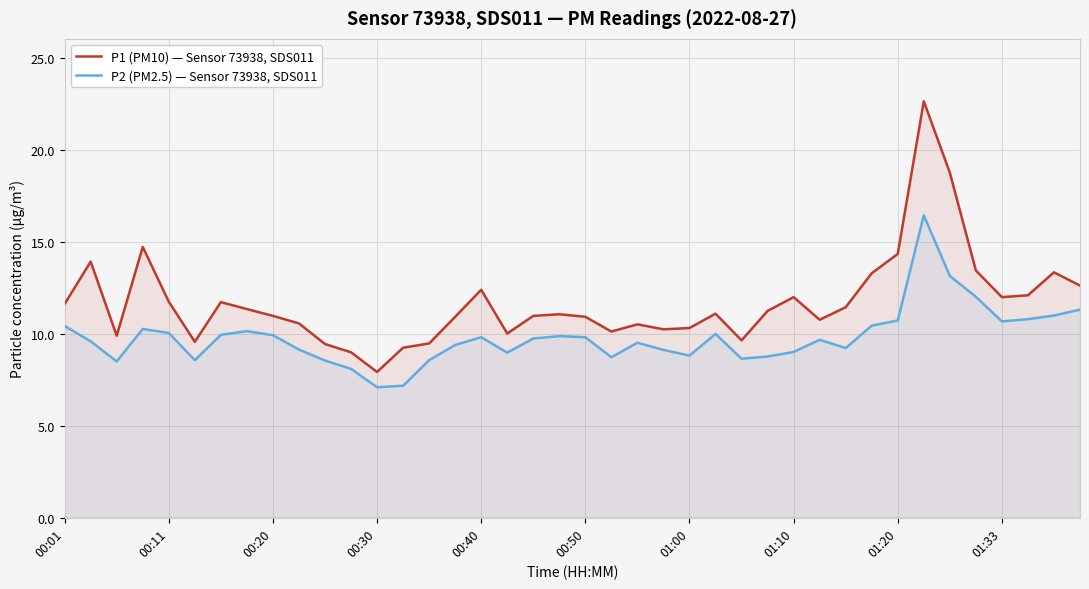

What is the difference between the highest and lowest values at 27?

2.5